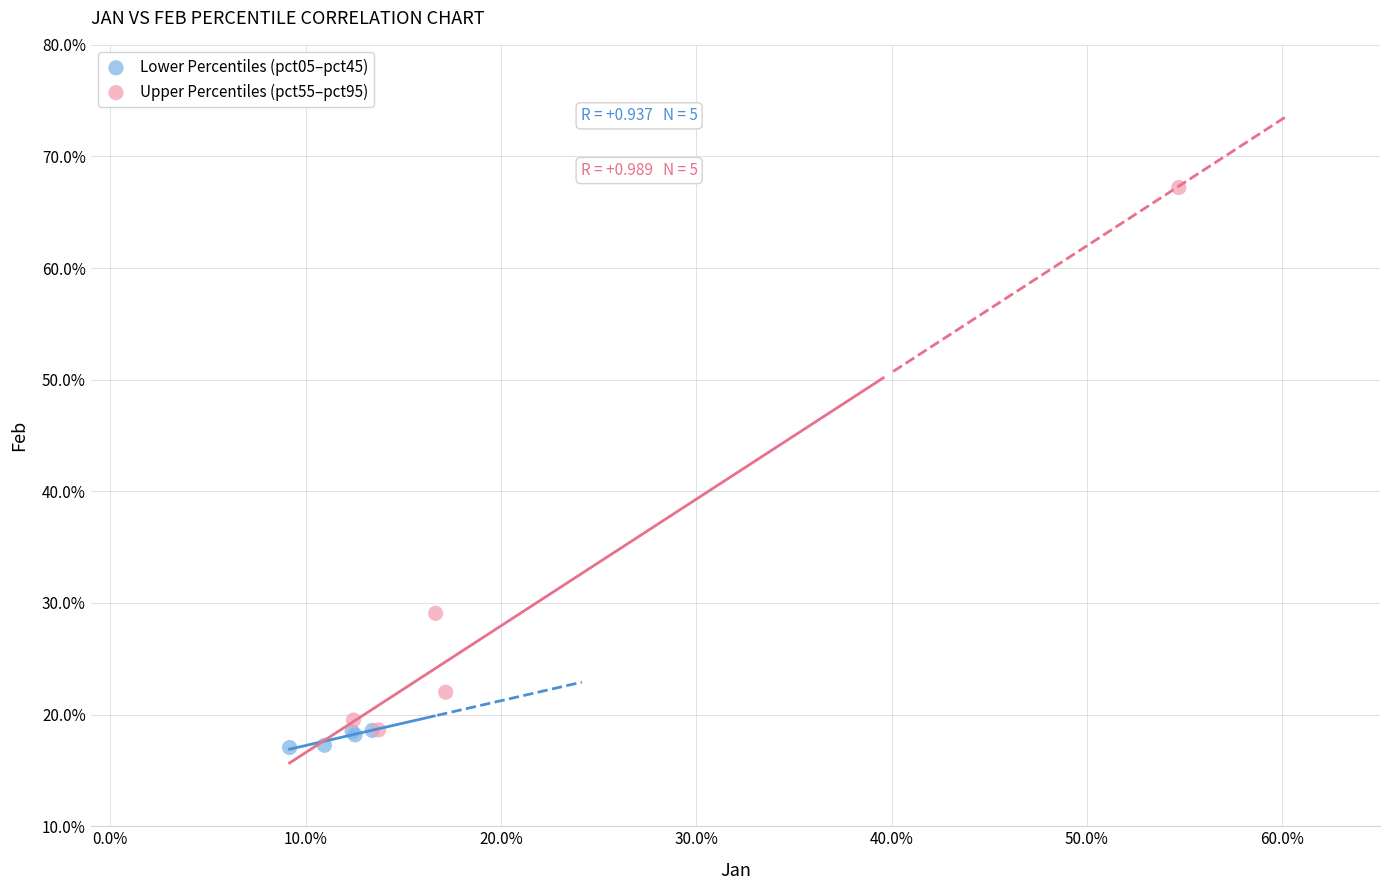

Which series contains the lowest Y value?

Lower Percentiles (pct05–pct45)